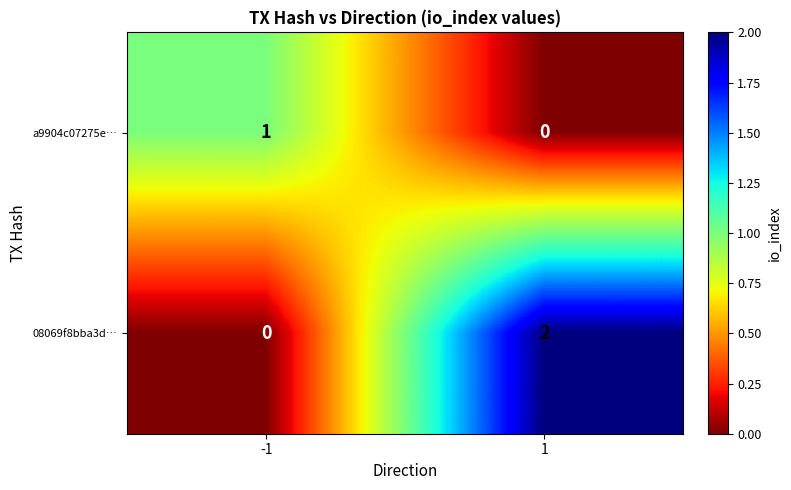

Is it true that 08069f8bba3d… equals 2 at 1?

True